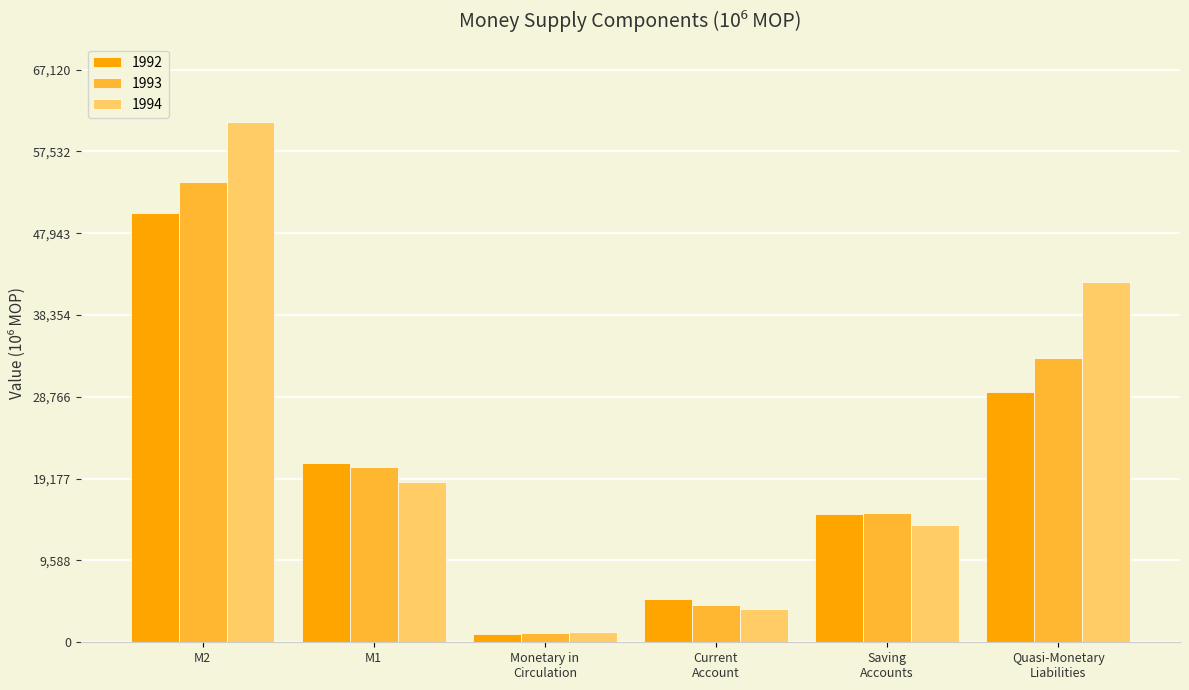

At which label does 1994 first exceed 18809?

M2